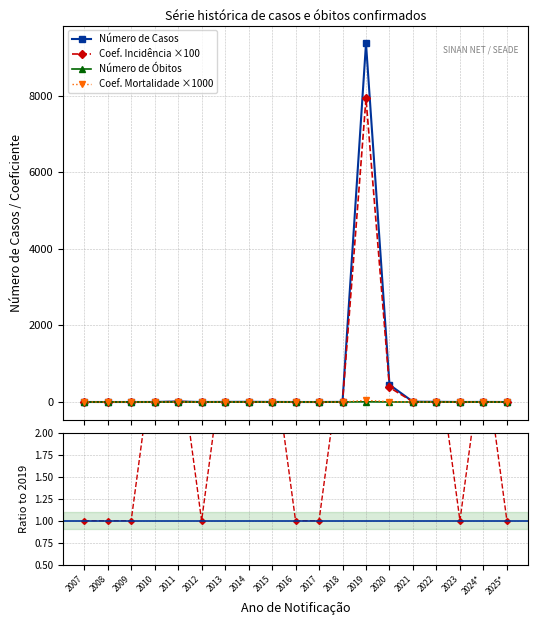

Rank the categories by Coef. Mortalidade ×1000 value from lowest to highest.

2007, 2008, 2009, 2010, 2011, 2012, 2013, 2014, 2015, 2016, 2017, 2018, 2021, 2022, 2023, 2024*, 2025*, 2020, 2019